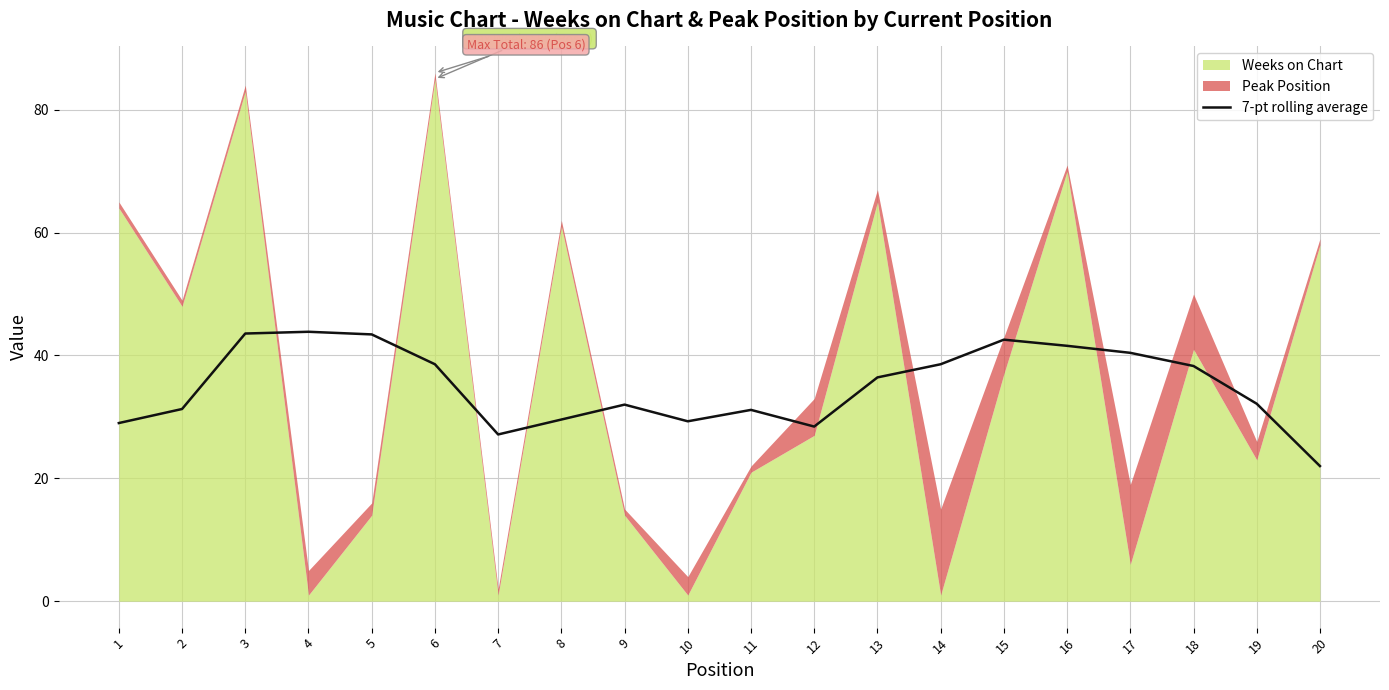

What is the difference between the maximum and minimum values?

21.9